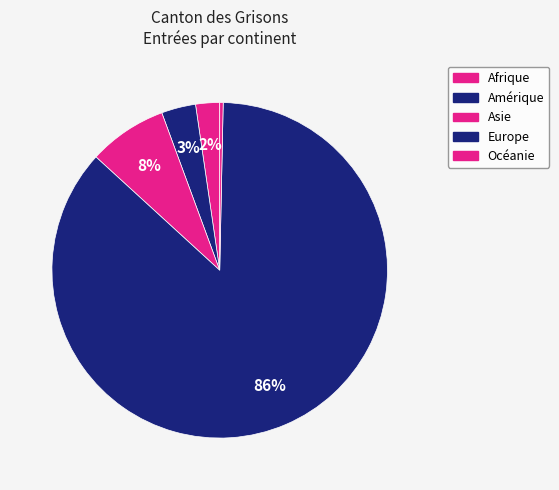

How many segments does this pie chart have?

5